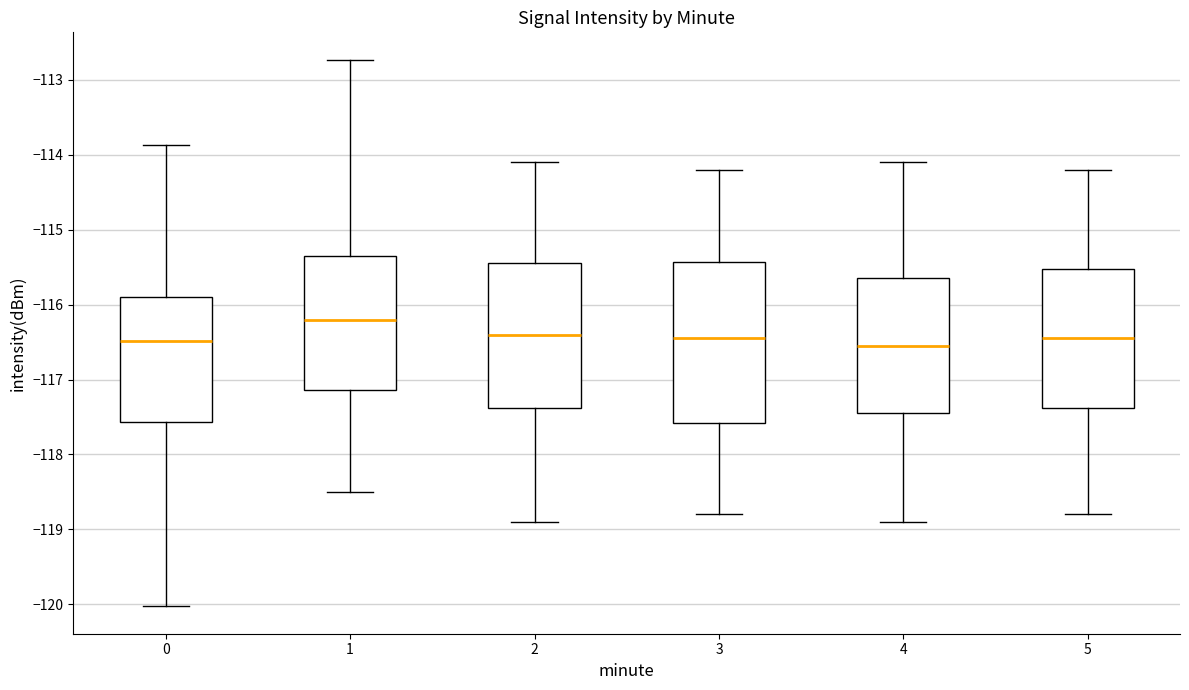

Which box is the tallest, from its lower edge to its upper edge?

3